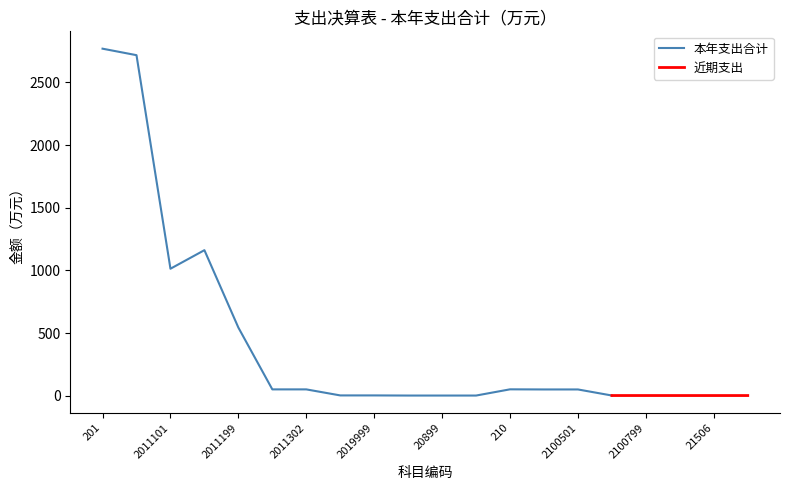

What is the sum of the values at 20199 and 2100501?

51.3